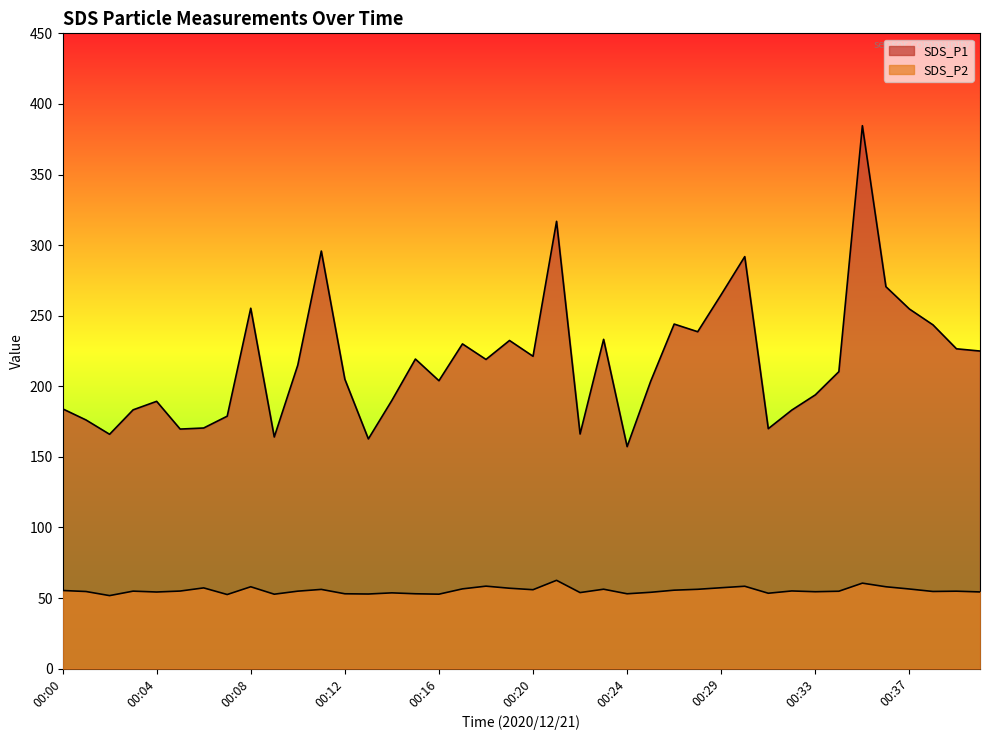

What is the value of the SDS_P2 point at the 6th from the left?

54.9